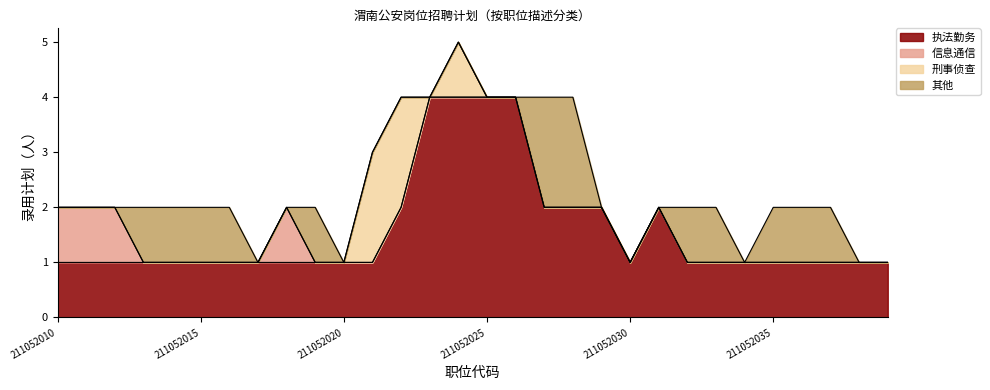

At which category does 信息通信 reach its first local peak?

211052018